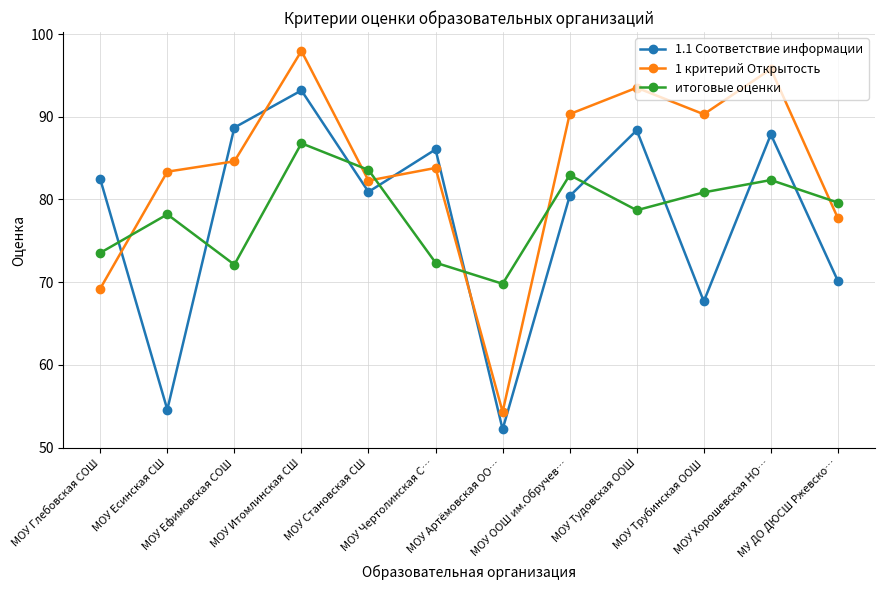

Which series has the largest total across all categories?

1 критерий Открытость